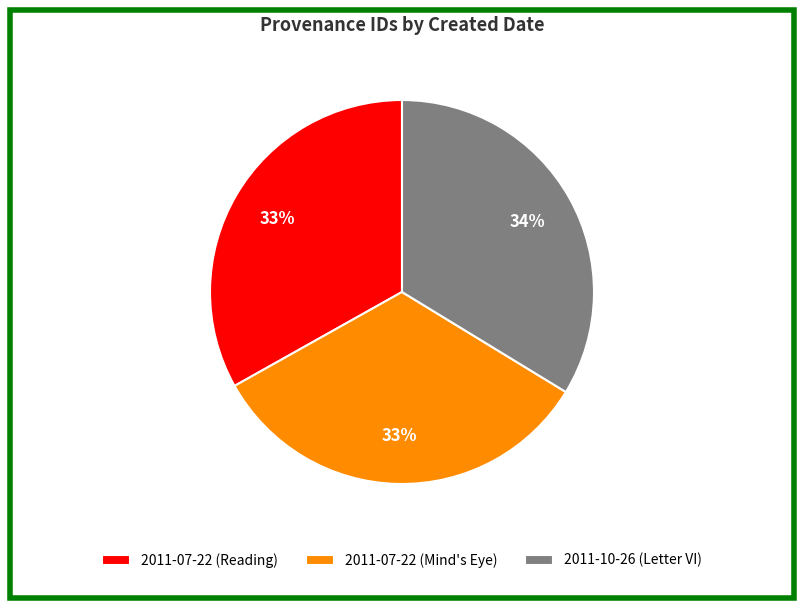

The 2011-07-22 (Mind's Eye) slice represents 46% of the pie. True or false?

False